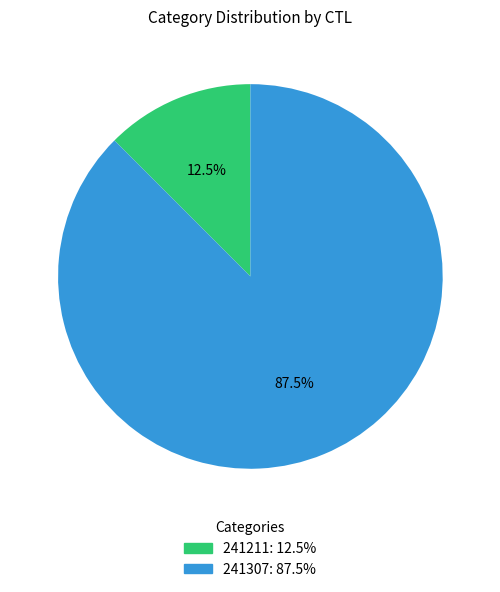

To the nearest percent, what is the difference between the largest and smallest slice percentages?

75%